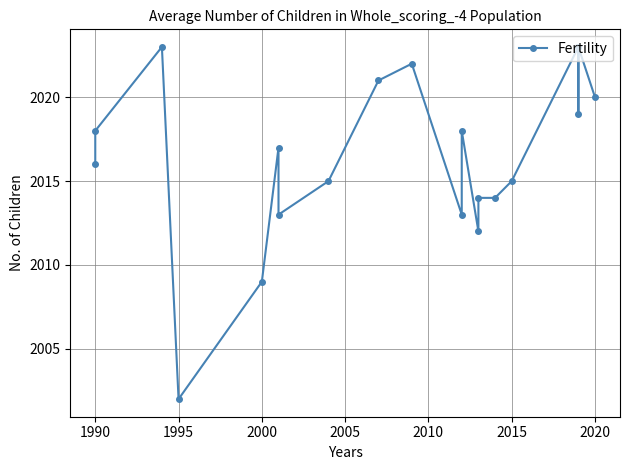

Does the chart have visible grid lines?

Yes